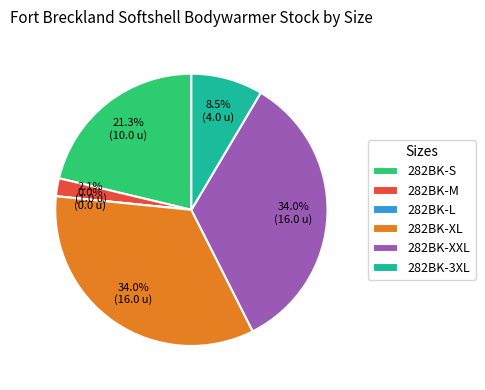

To the nearest percent, what percentage of the pie is 282BK-XXL?

34%